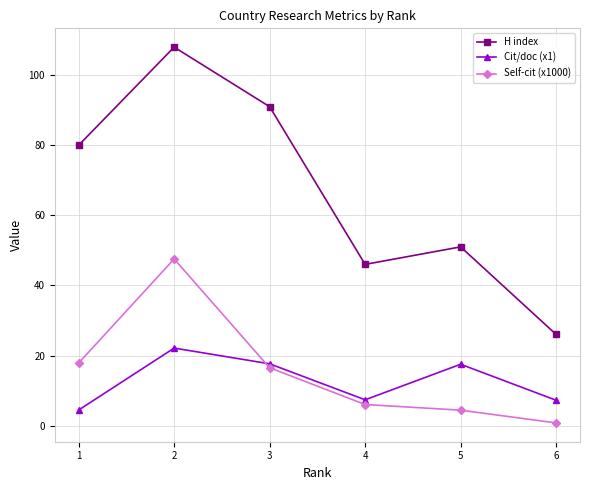

Is the value of Self-cit (x1000) at 3 greater than the value of H index at 1?

No